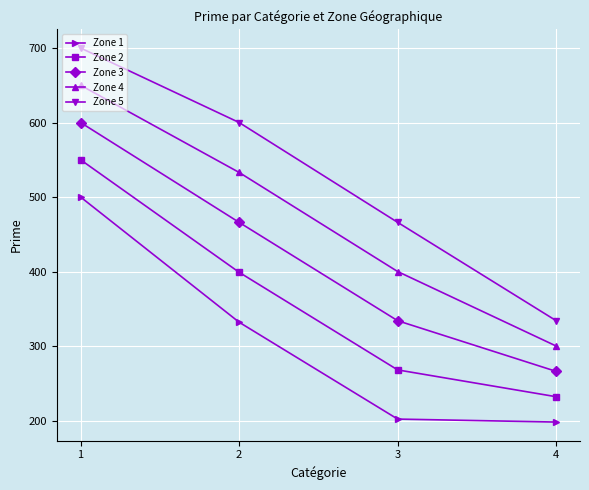

True or false: Zone 5 and Zone 4 cross at least once.

False